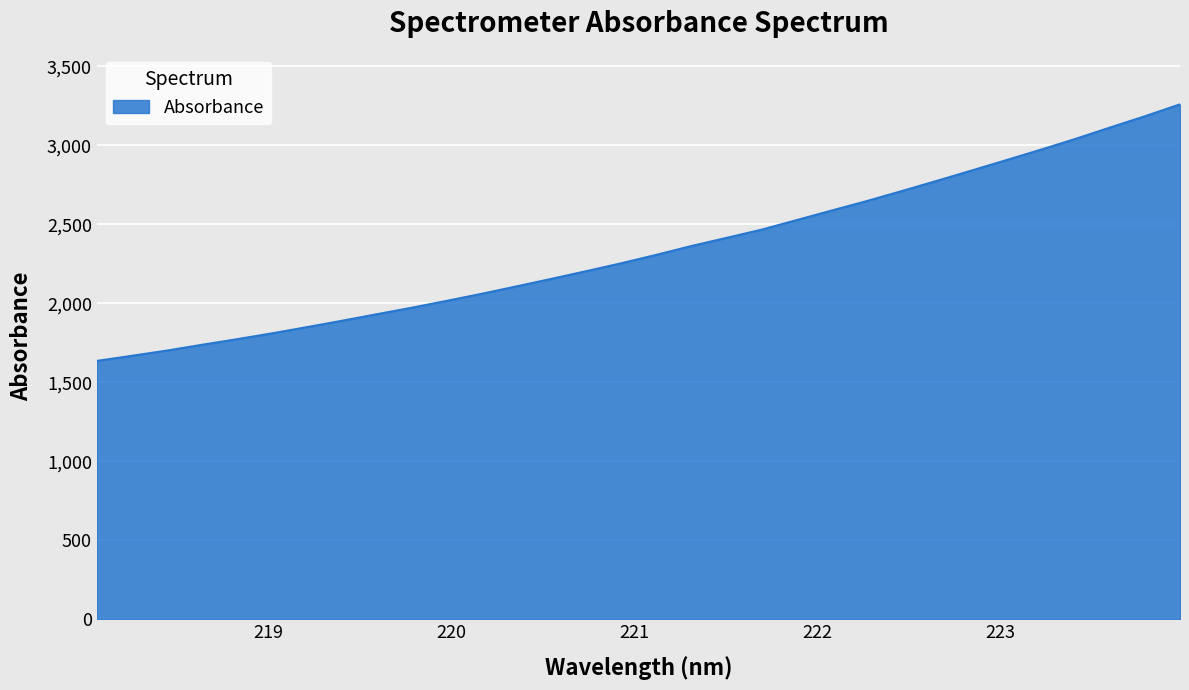

What is the difference between the maximum and minimum values?

1623.7